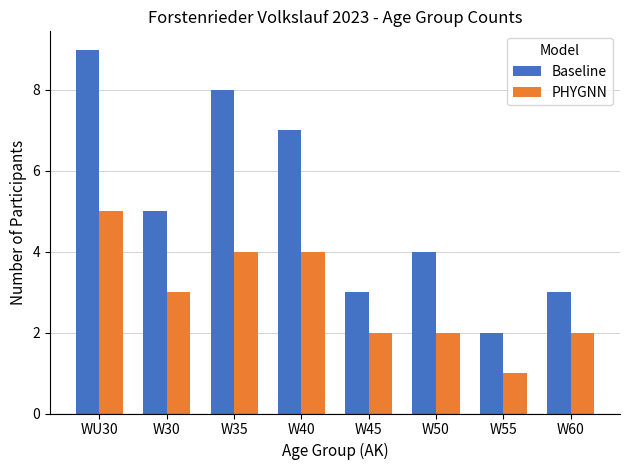

Where does the Baseline series first go above 5?

WU30